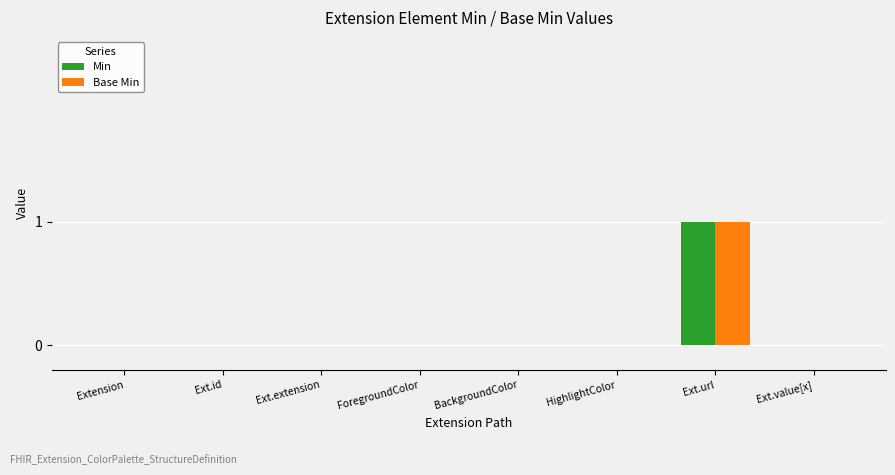

The value of Base Min at Ext.value[x] is 1. True or false?

False